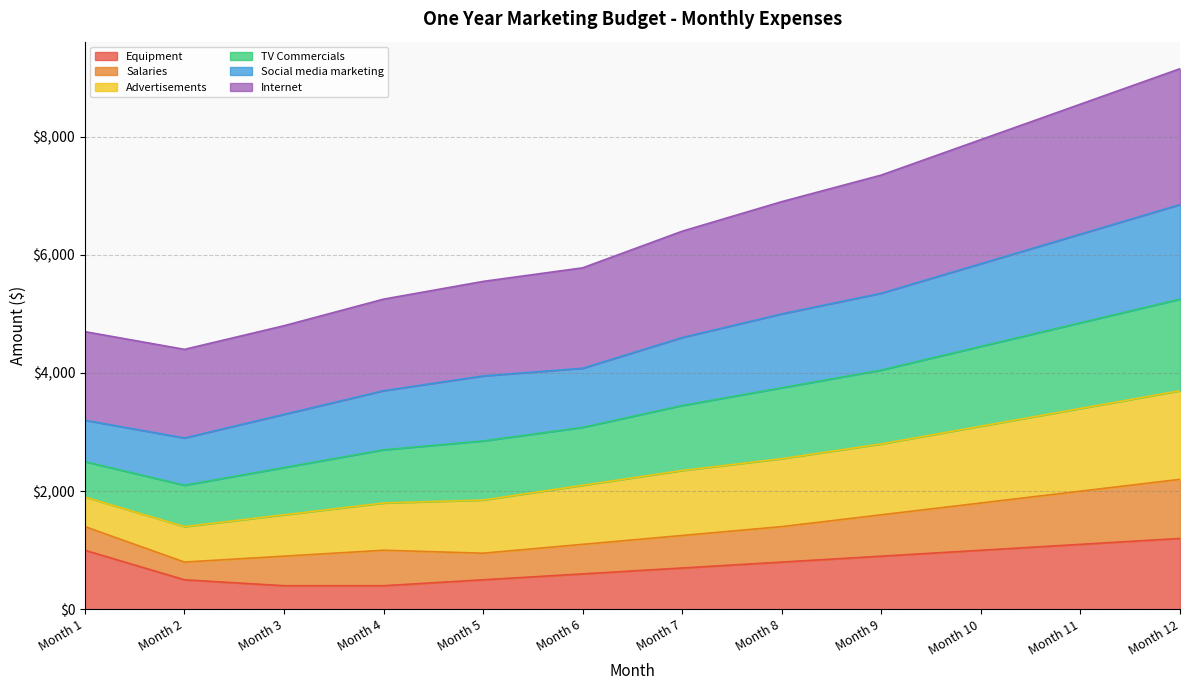

True or false: TV Commercials has more than 1 points higher than both neighbors.

False